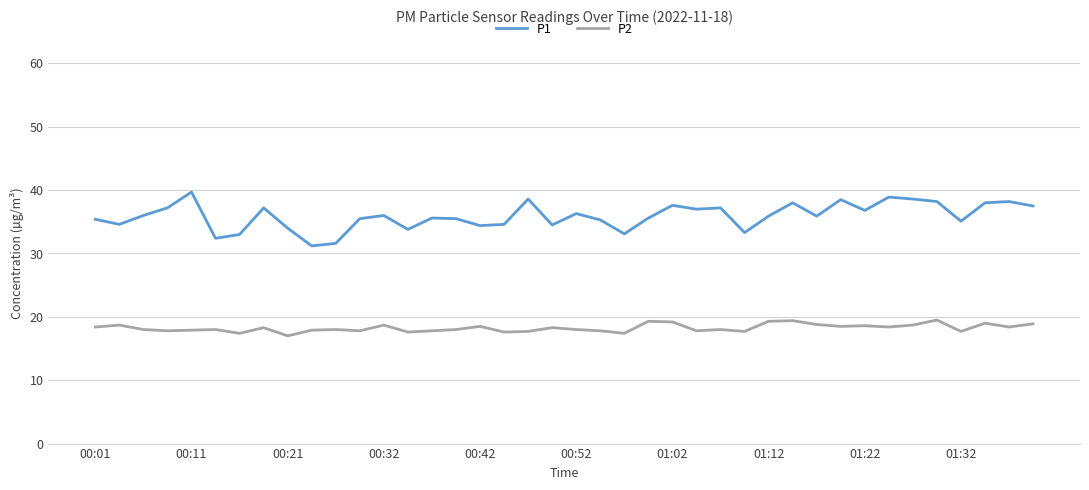

What is the difference between the maximum and minimum values in the P2 series?

2.5